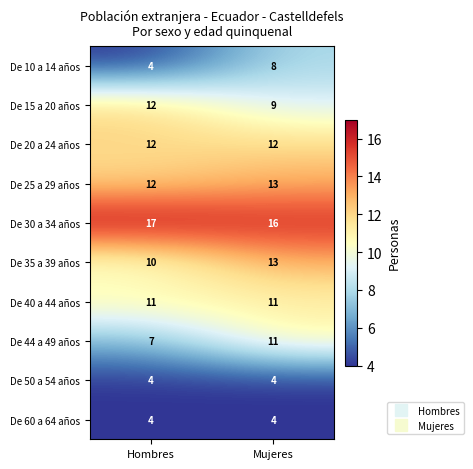

Is it true that De 35 a 39 años equals 13 at Mujeres?

True